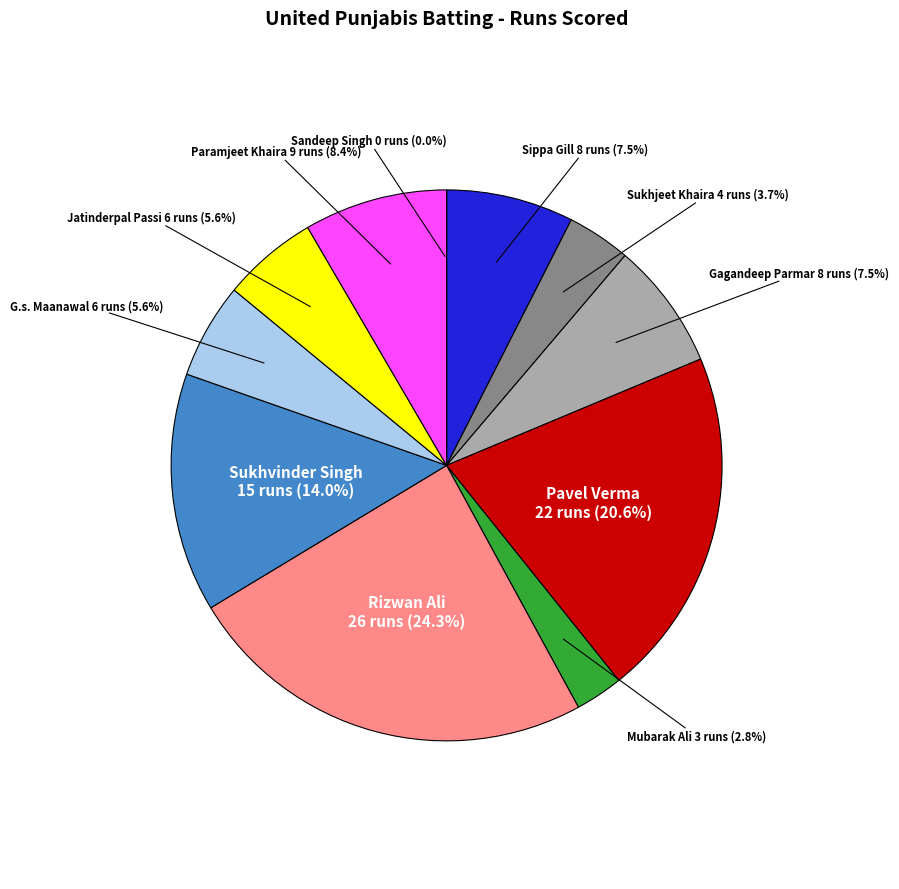

Is it true that Paramjeet Khaira is 8% of the pie?

True